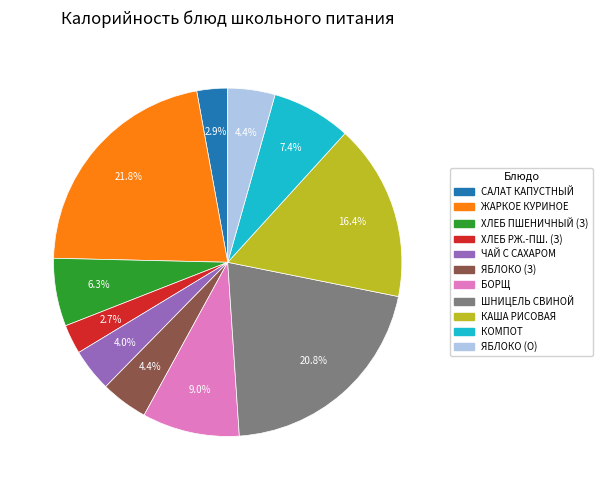

Does any single category account for the majority?

No